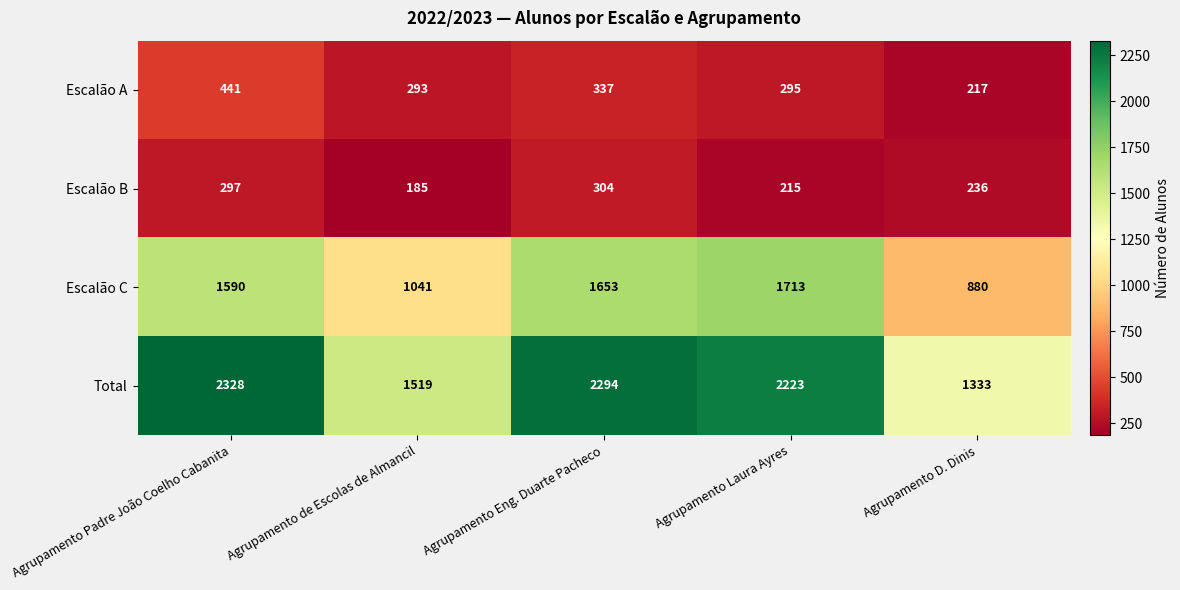

List the series in order of their peak value, highest first.

Total, Escalão C, Escalão A, Escalão B